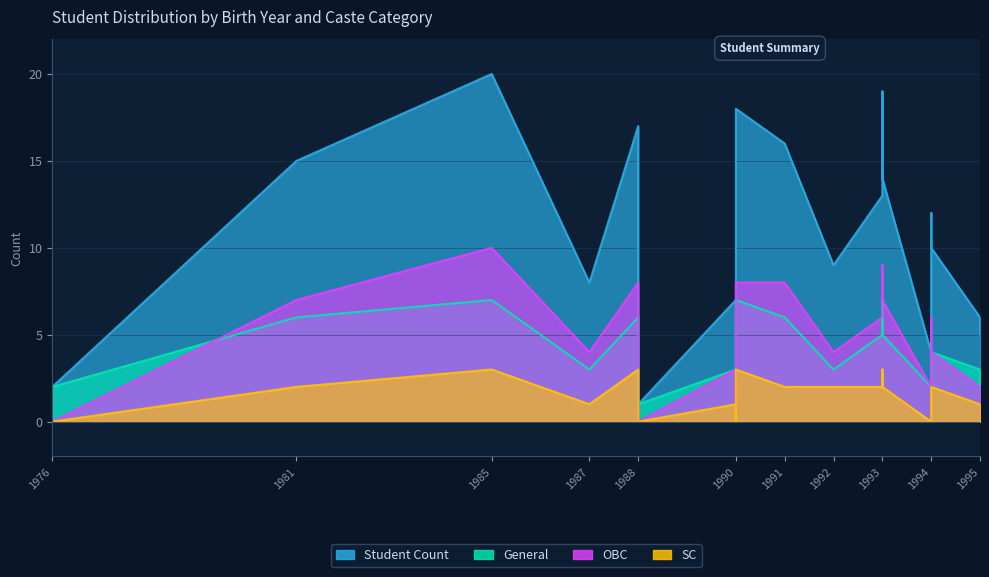

True or false: OBC and Student Count intersect in this chart.

False